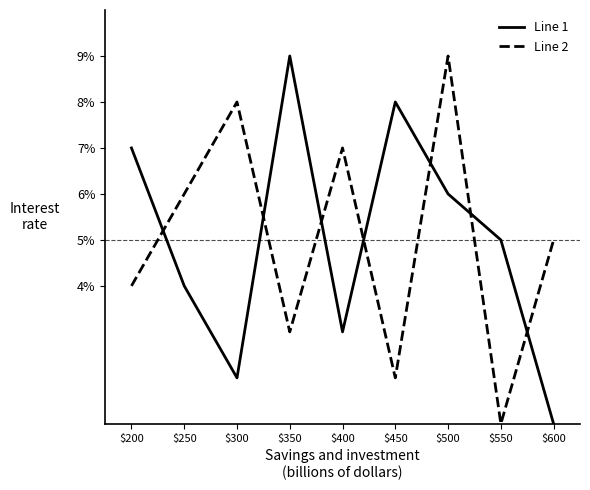

Is this an area chart (filled region under the line)?

No